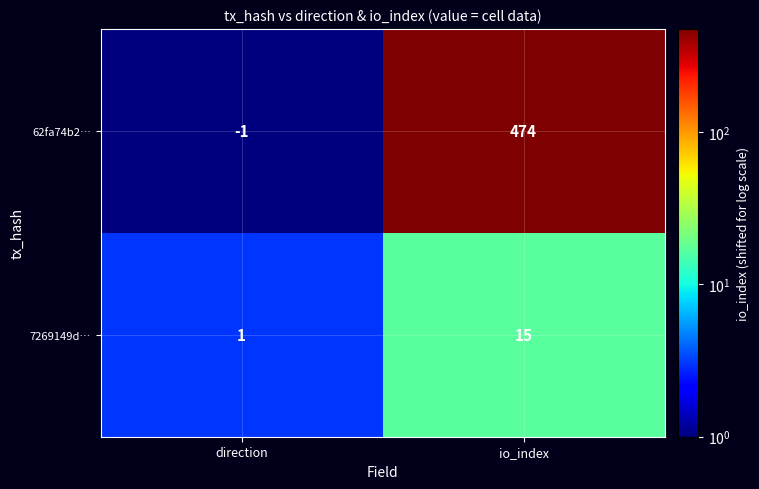

What is the approximate value of 7269149d… at io_index, to the nearest 10?

20